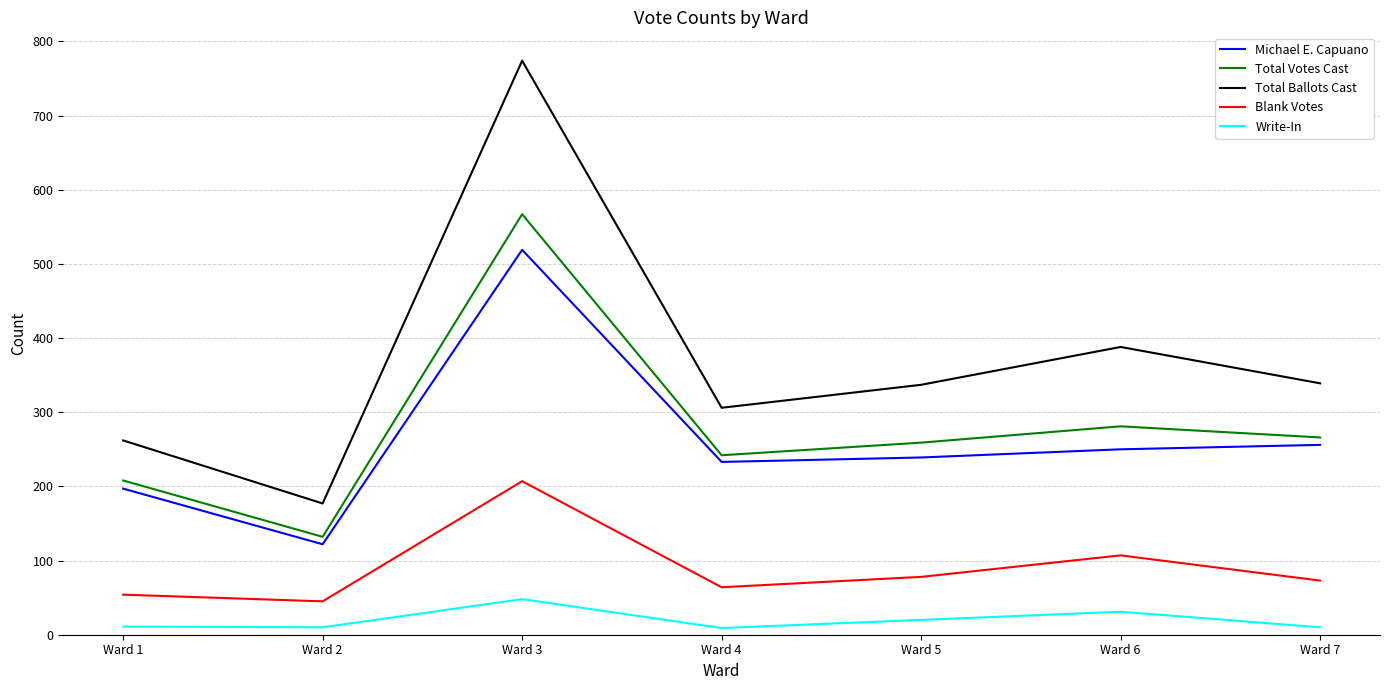

Rank the series by their maximum value, from highest to lowest.

Total Ballots Cast, Total Votes Cast, Michael E. Capuano, Blank Votes, Write-In